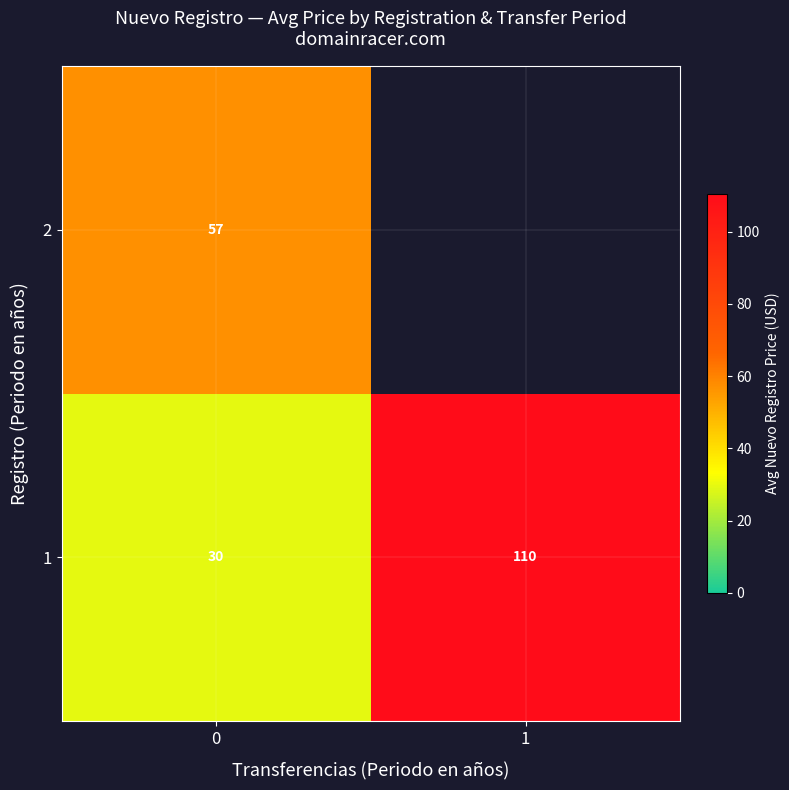

What is the minimum value for 1?

29.6